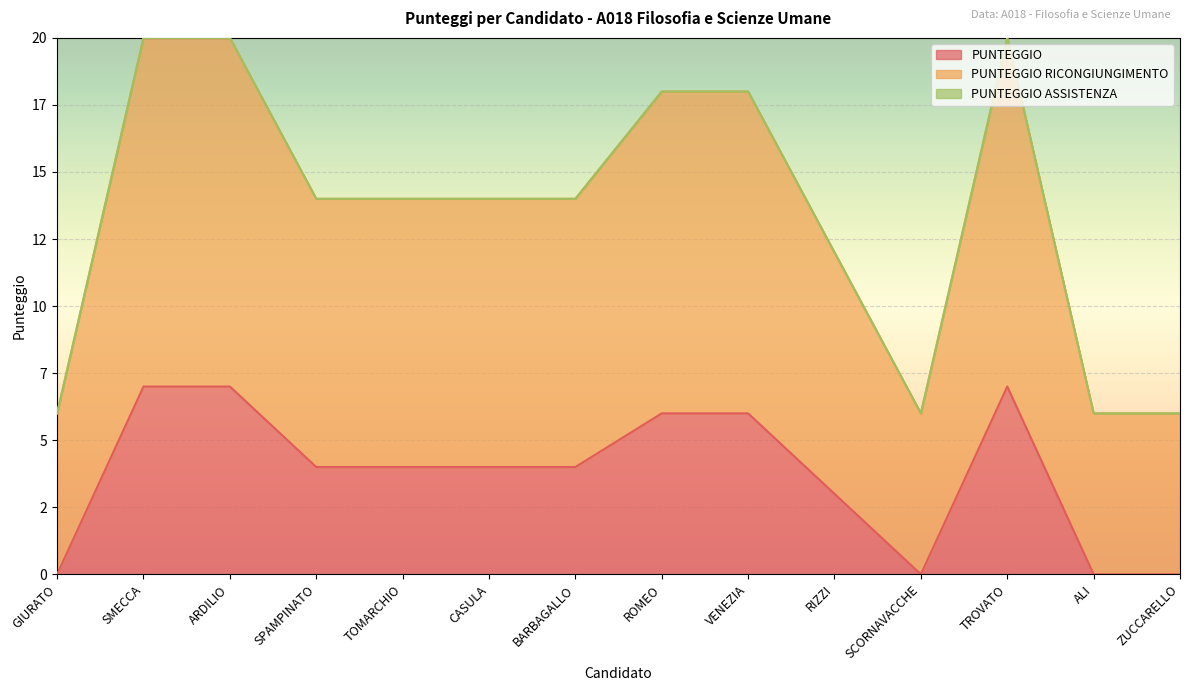

How many data points in PUNTEGGIO are less than 4?

5